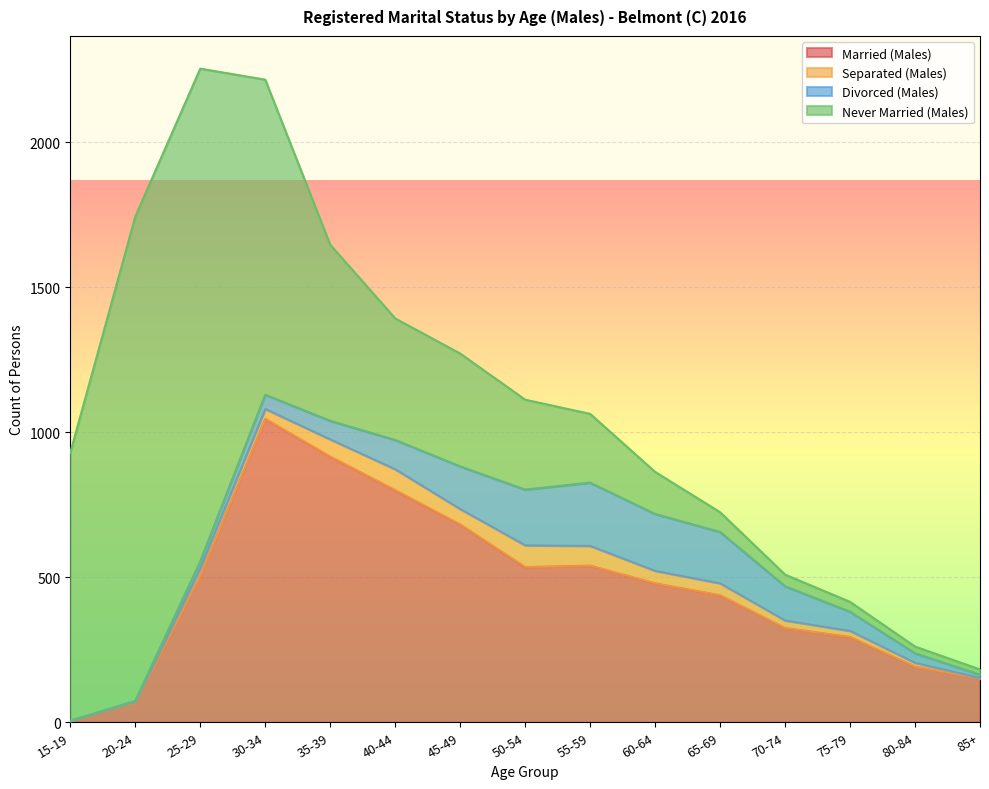

Reading left to right, transcribe all the data shown in this chart.

Married (Males): 5	67	505	1046	916	800	682	535	540	479	438	325	294	192	150
Separated (Males): 0	4	26	34	59	72	53	75	68	43	41	26	21	13	3
Divorced (Males): 0	3	24	49	64	101	147	192	218	196	177	118	66	33	11
Never Married (Males): 924	1669	1698	1086	607	419	389	310	237	145	68	40	34	23	18